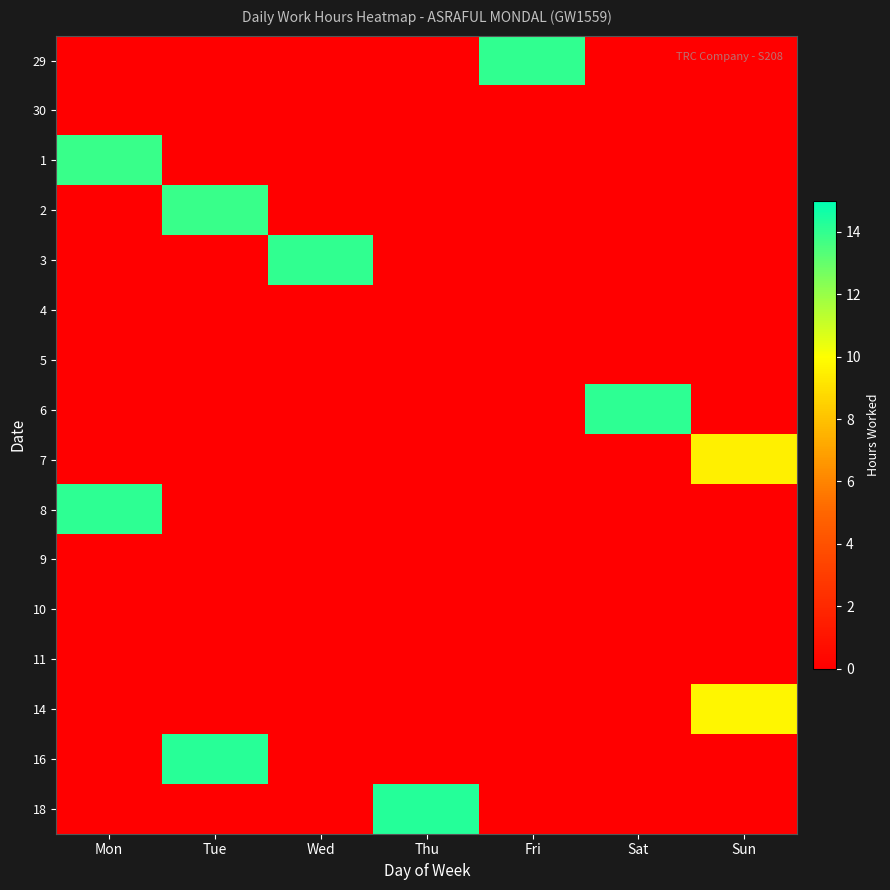

Between Sun and Mon, which is larger?

Sun